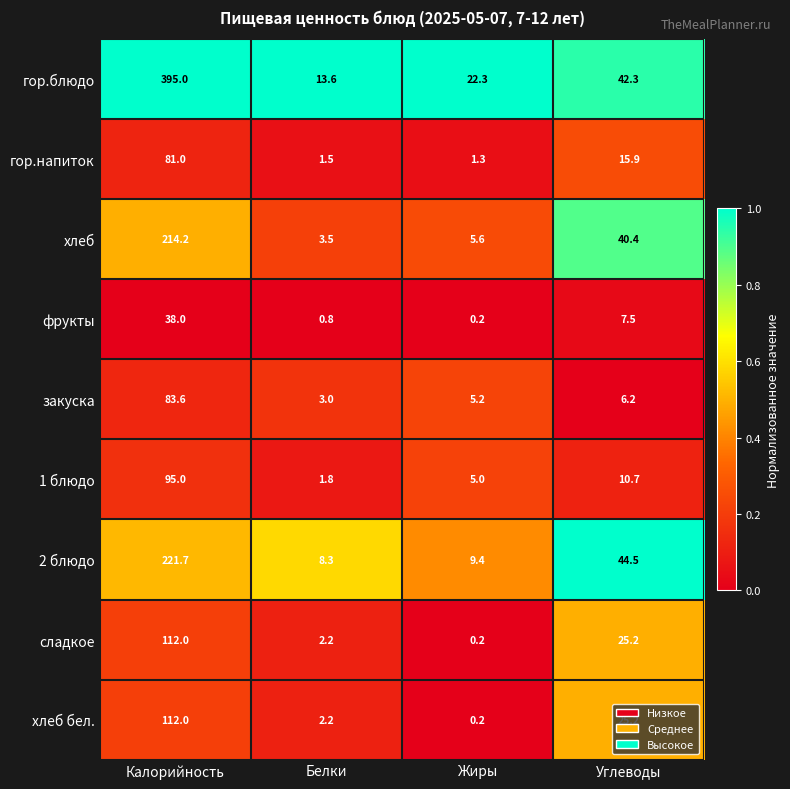

At which category is the sum across all series the highest?

Калорийность